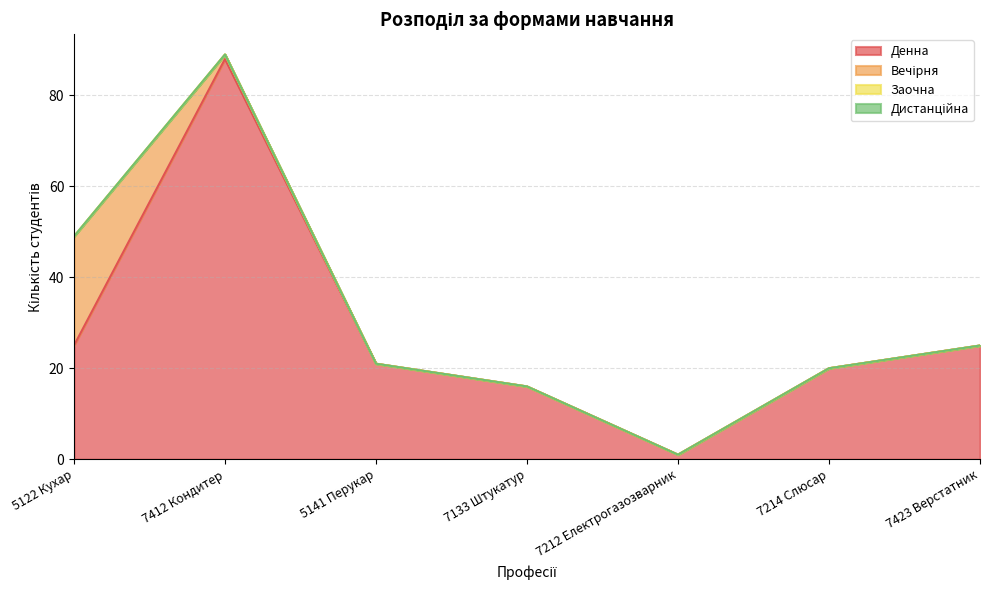

True or false: Заочна has more than 0 points higher than both neighbors.

False